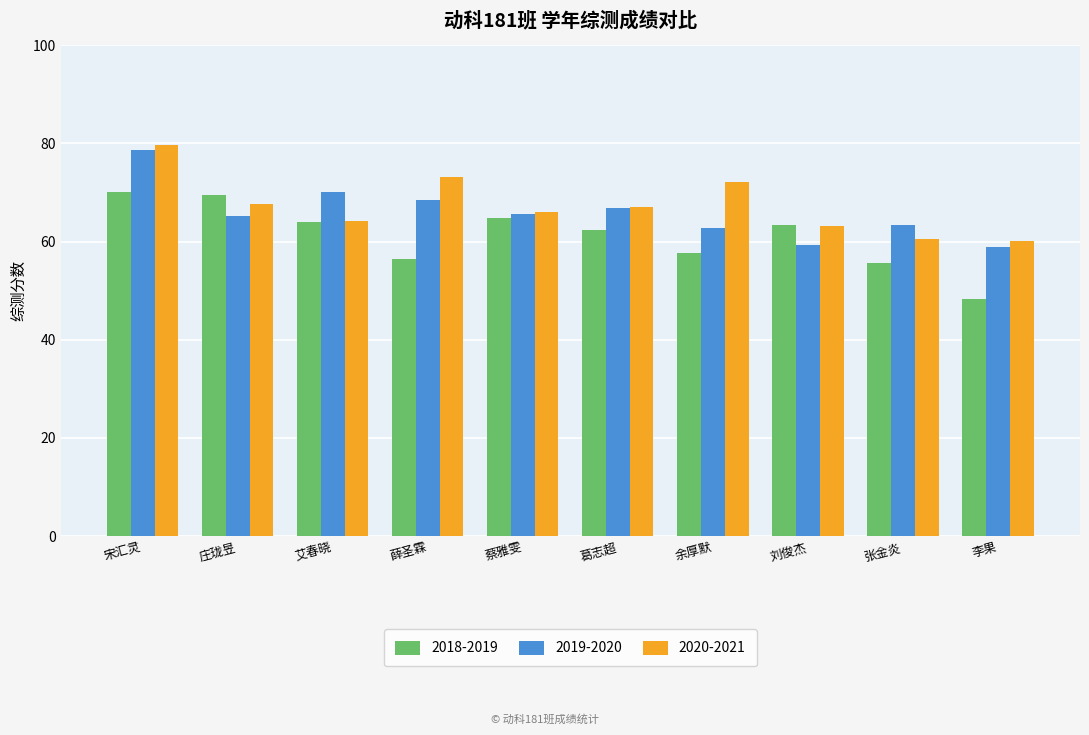

What is the difference between the maximum and minimum values in the 2019-2020 series?

19.9